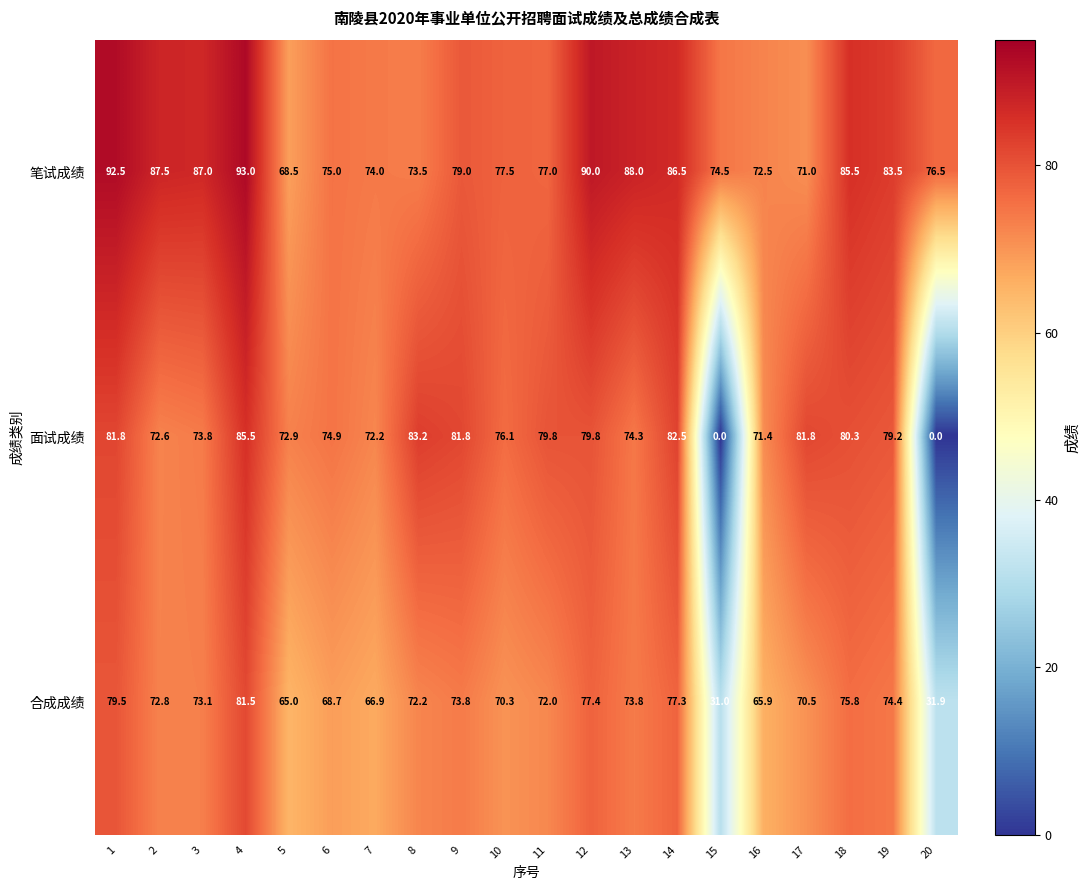

What is the sum of the 笔试成绩 values at 19 and 8?

157.0